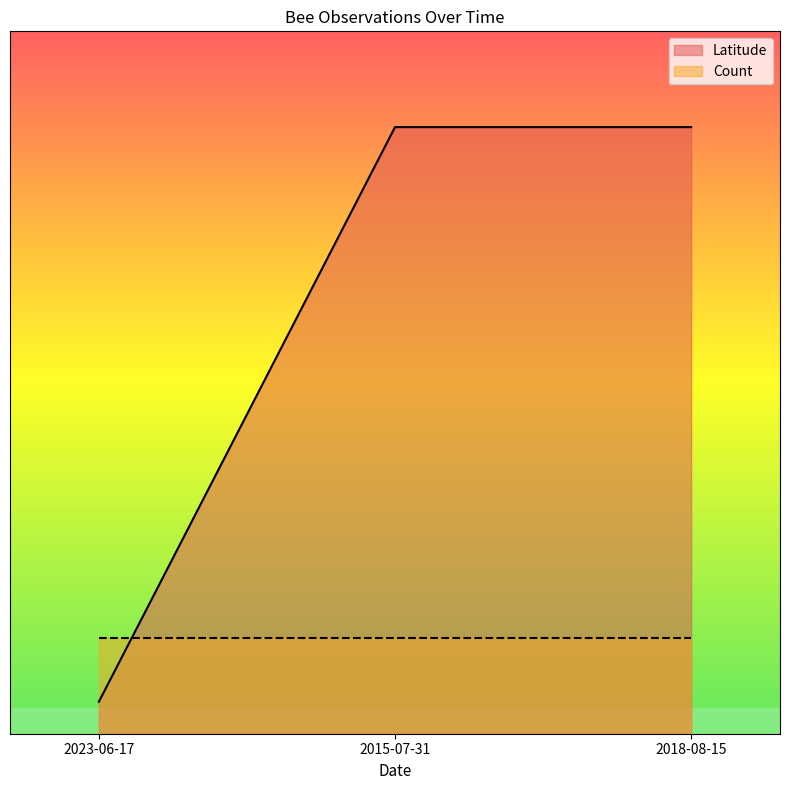

Between 2018-08-15 and 2015-07-31, which is larger?

2018-08-15